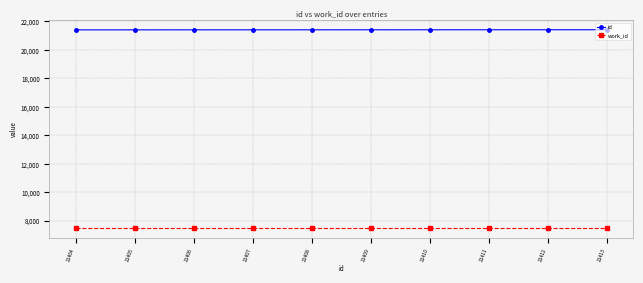

True or false: work_id and id cross at least once.

False